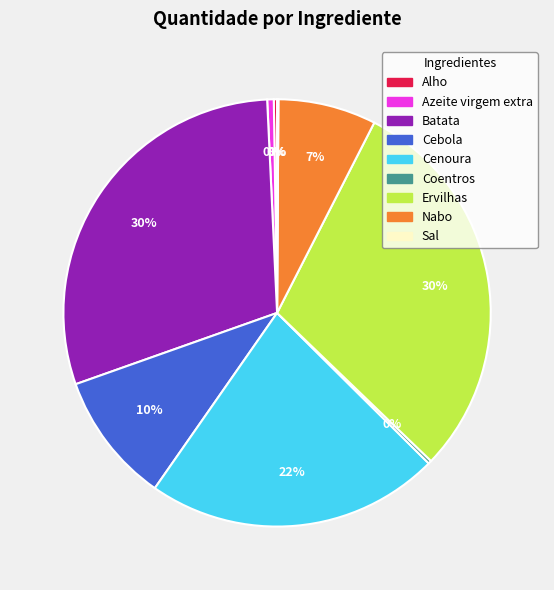

Between Azeite virgem extra and Cebola, which is larger?

Cebola